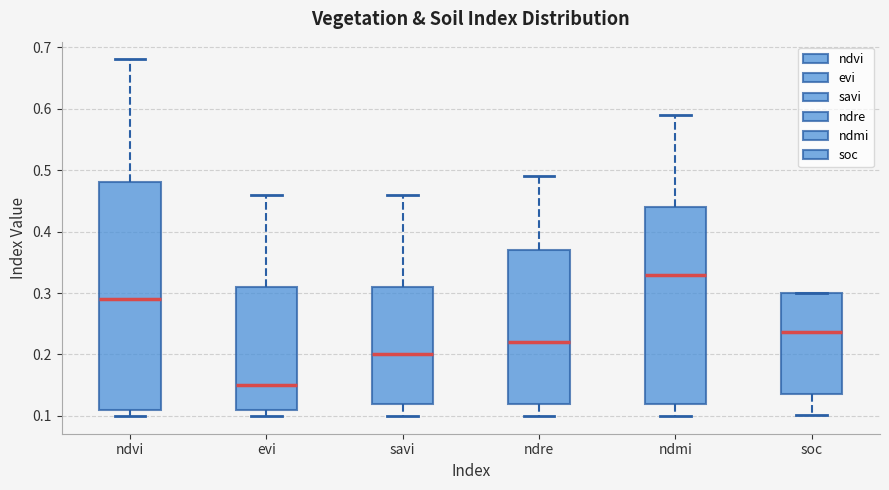

Reading left to right, read every box against the y-axis: the position of its median line, the range the box covers, and the ends of its whiskers. The values are not printed on the chart, so give them approximately, as read against the axis.

ndvi: median 0.29, box 0.11 to 0.48, whiskers 0.10 to 0.68
evi: median 0.15, box 0.11 to 0.31, whiskers 0.10 to 0.46
savi: median 0.20, box 0.12 to 0.31, whiskers 0.10 to 0.46
ndre: median 0.22, box 0.12 to 0.37, whiskers 0.10 to 0.49
ndmi: median 0.33, box 0.12 to 0.44, whiskers 0.10 to 0.59
soc: median 0.24, box 0.14 to 0.30, whiskers 0.10 to 0.30